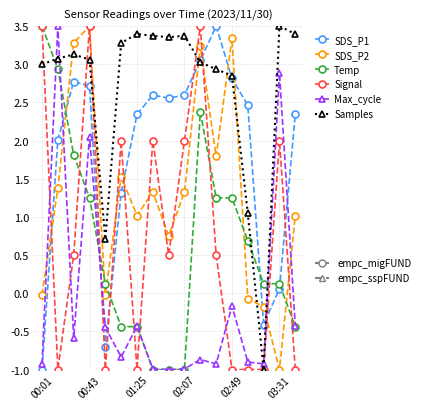

How many distinct data groups are displayed?

6